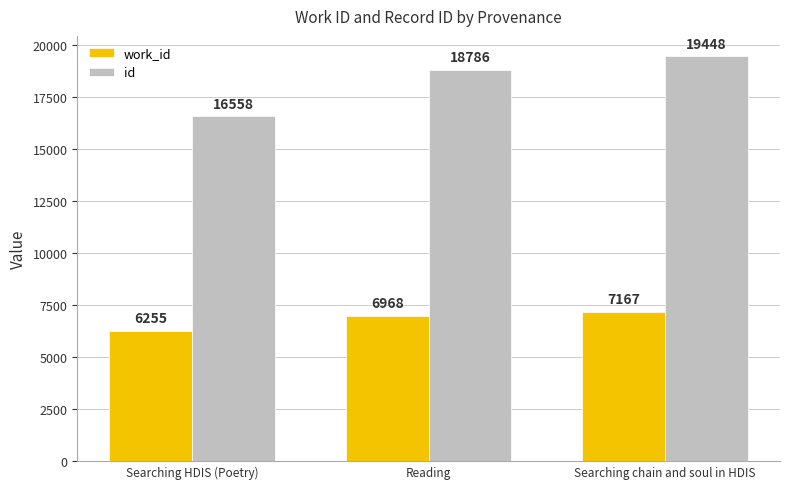

Where is id nearest to the value 18003?

Reading